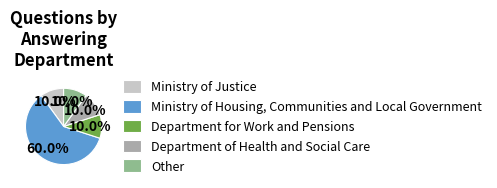

What percentage do Other and Ministry of Justice together represent?

20.0%